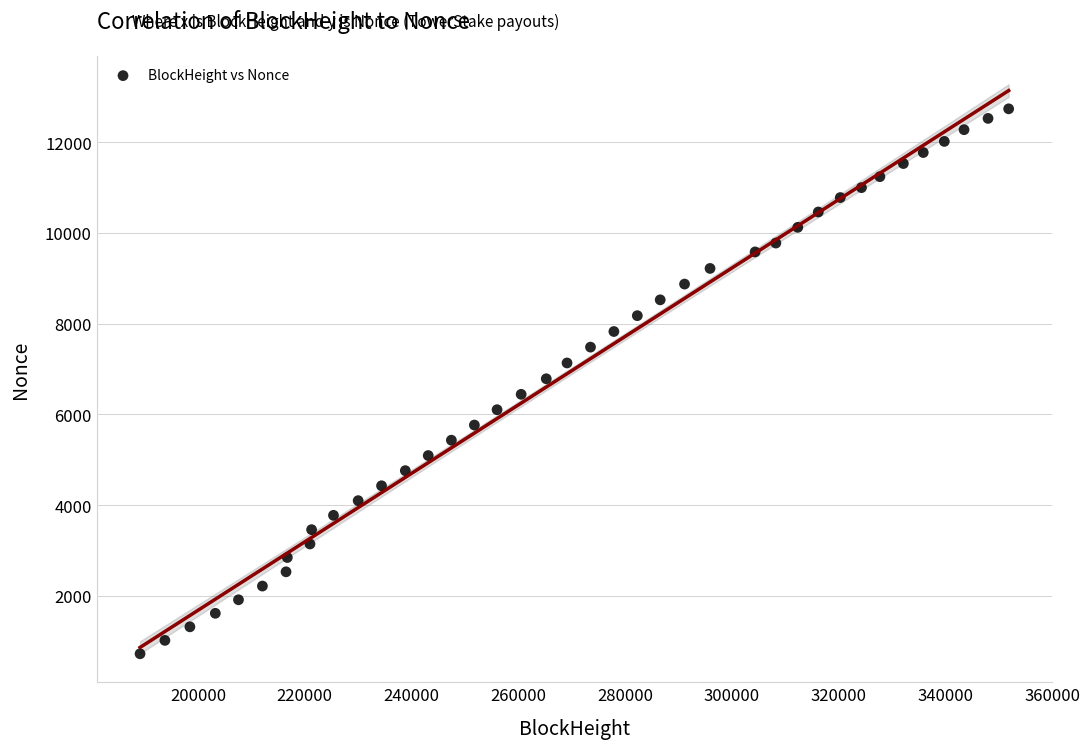

What is the range of X values (max minus min)?

162741